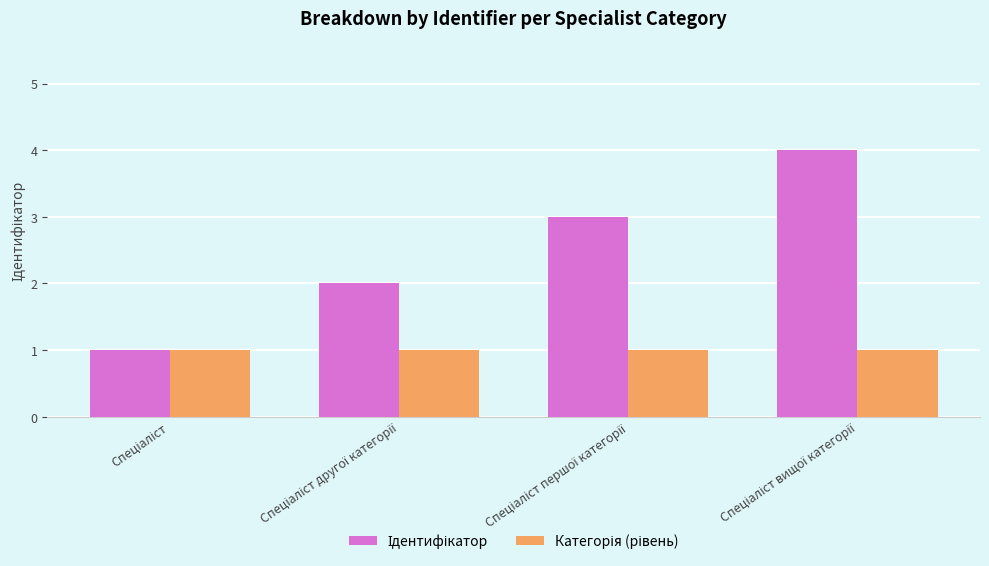

Where is Ідентифікатор nearest to the value 2?

Спеціаліст другої категорії